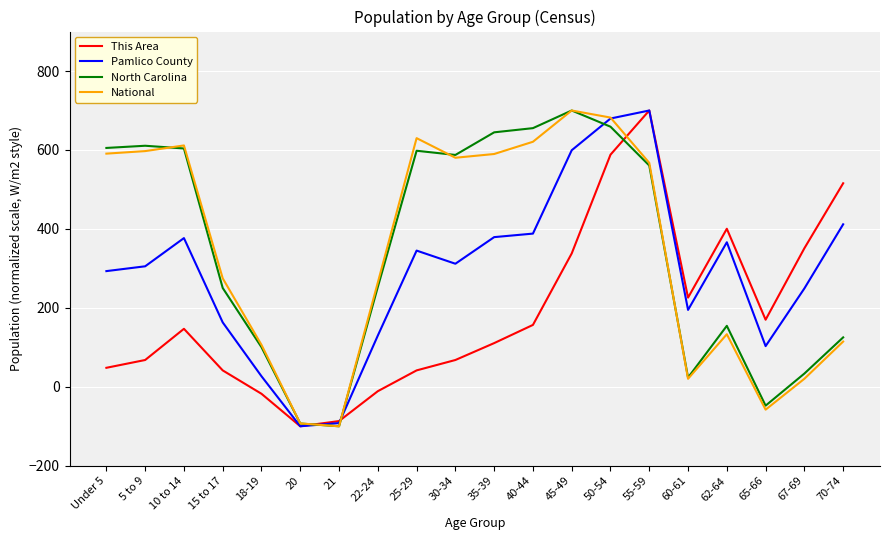

Is the value of North Carolina at 15 to 17 greater than the value of Pamlico County at 50-54?

No